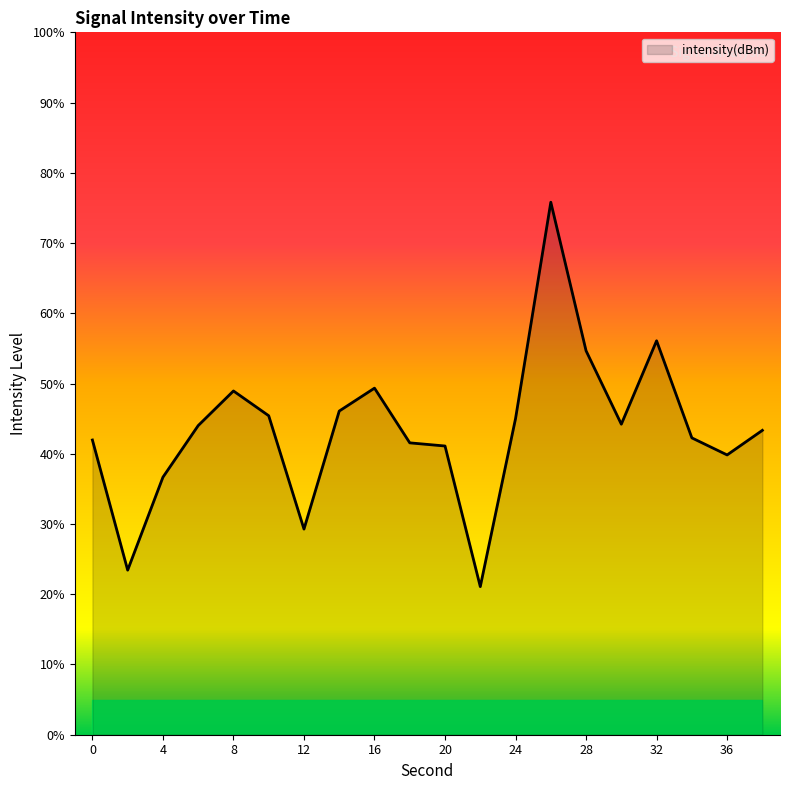

What is the minimum value shown in the chart?

21.1